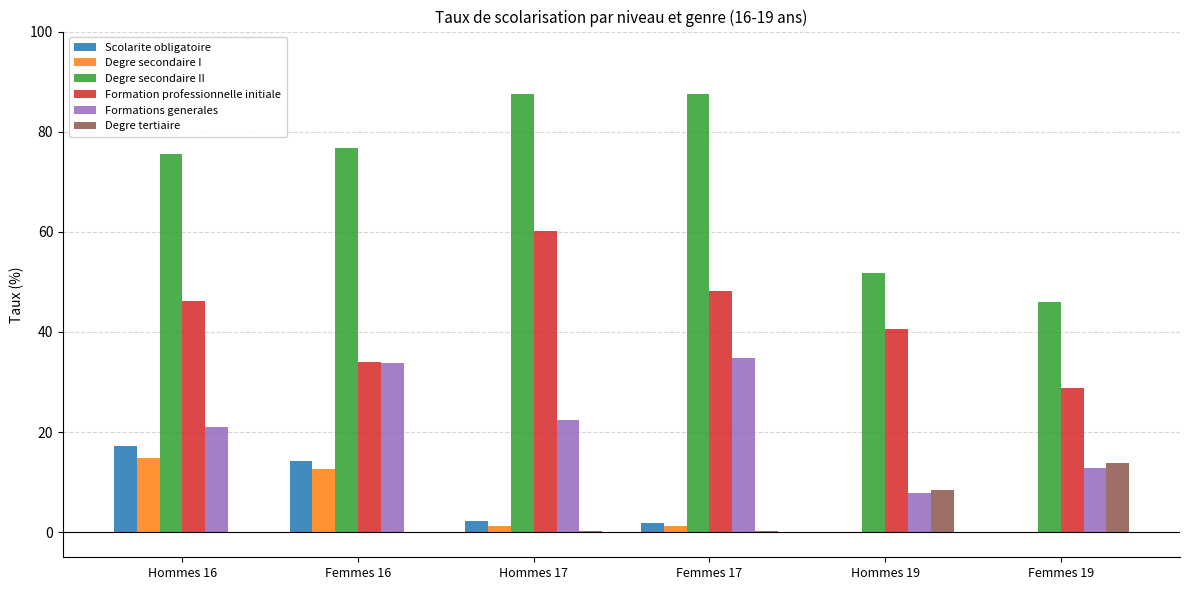

What is the highest value of the Formations generales series?

34.8